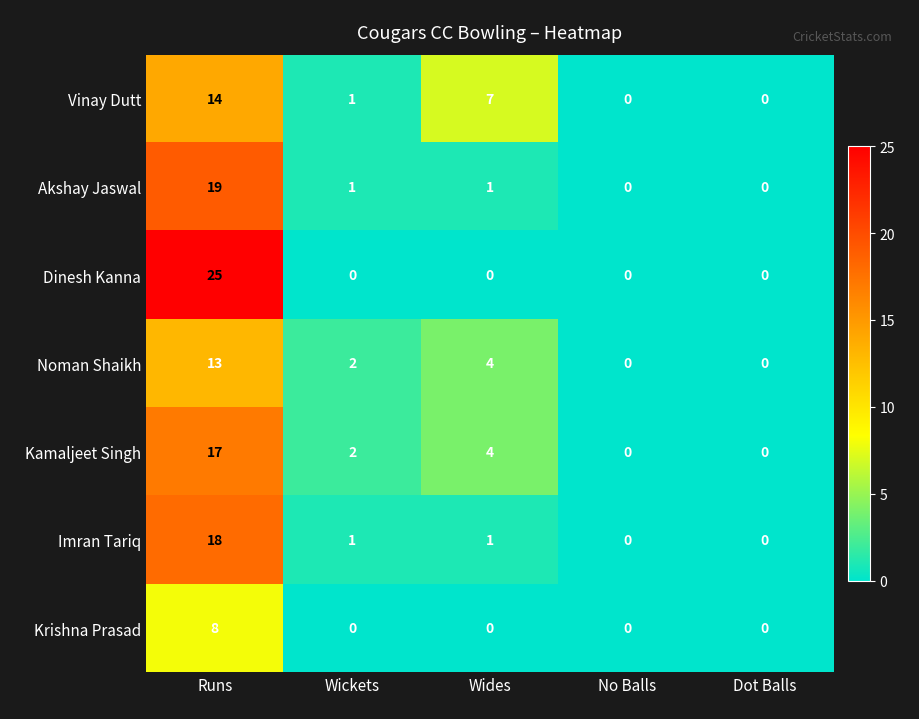

How many values in Imran Tariq are above zero?

3